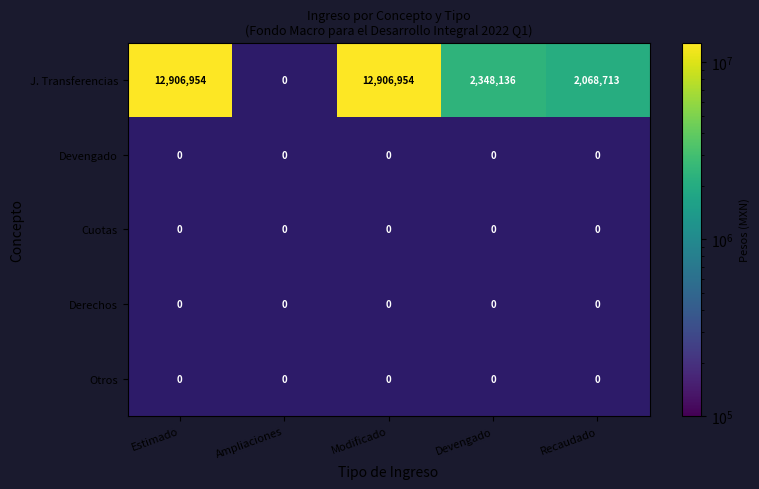

Reading left to right, extract all data points from this chart.

J. Transferencias: Estimado=12906954	Ampliaciones=0	Modificado=12906954	Devengado=2348136	Recaudado=2068713
Devengado: Estimado=0	Ampliaciones=0	Modificado=0	Devengado=0	Recaudado=0
Cuotas: Estimado=0	Ampliaciones=0	Modificado=0	Devengado=0	Recaudado=0
Derechos: Estimado=0	Ampliaciones=0	Modificado=0	Devengado=0	Recaudado=0
Otros: Estimado=0	Ampliaciones=0	Modificado=0	Devengado=0	Recaudado=0